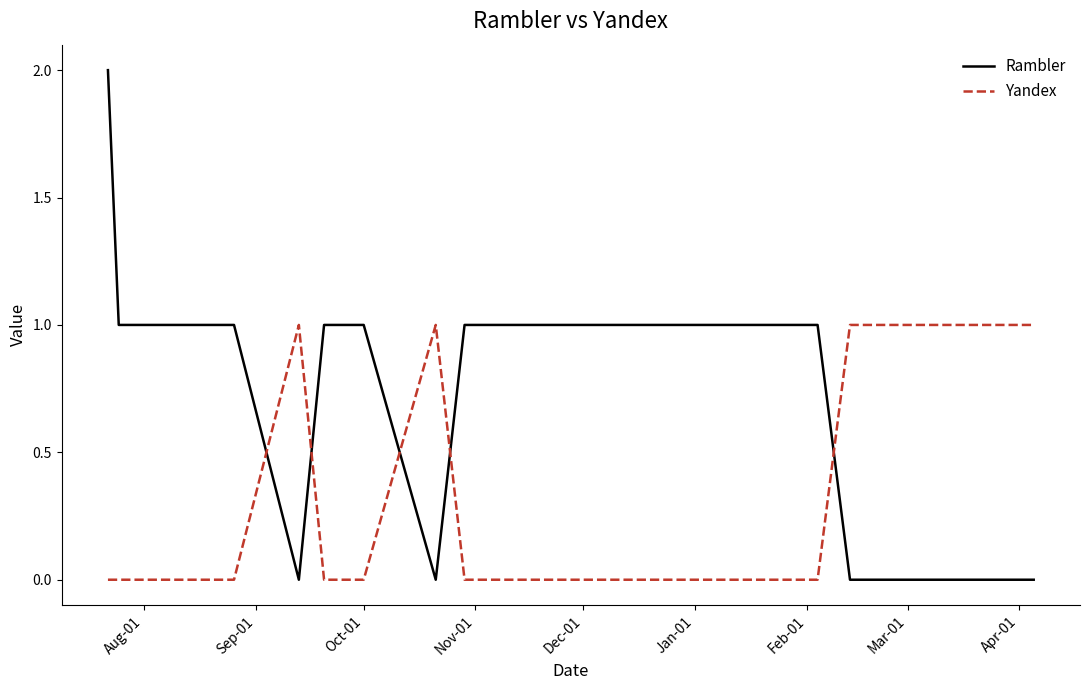

Count the Yandex values in the range 0 to 1.

17